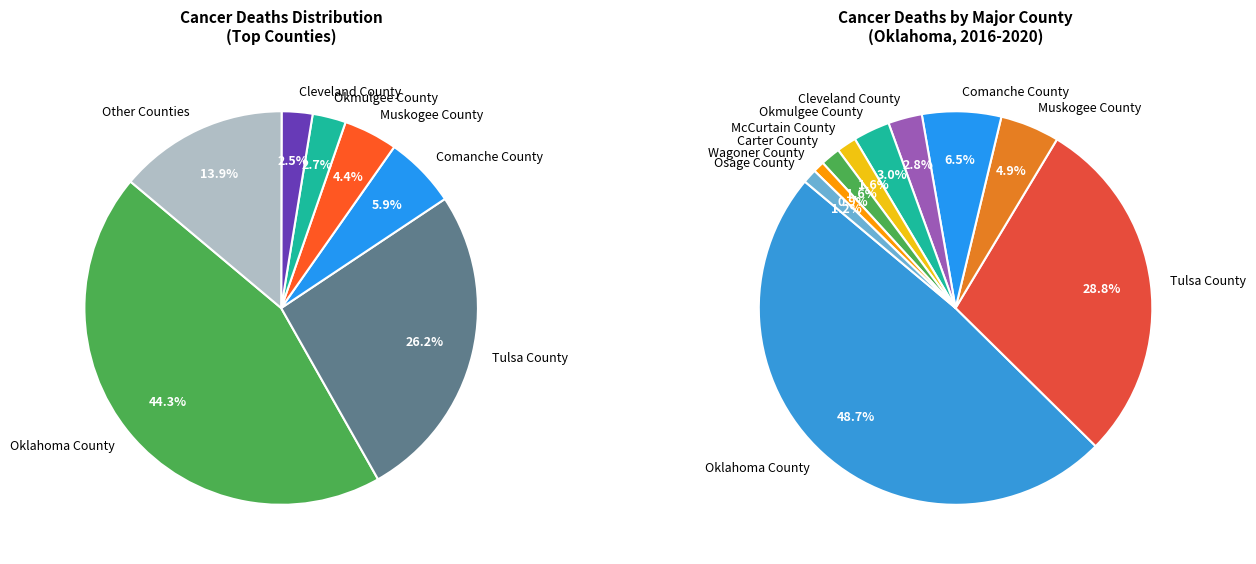

Is Logan County the majority of the pie?

No